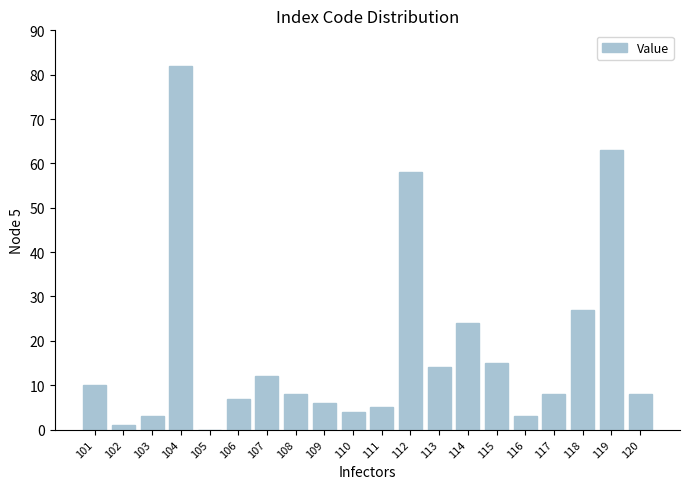

What is the ratio of the value at 115 to the value at 112?

0.3